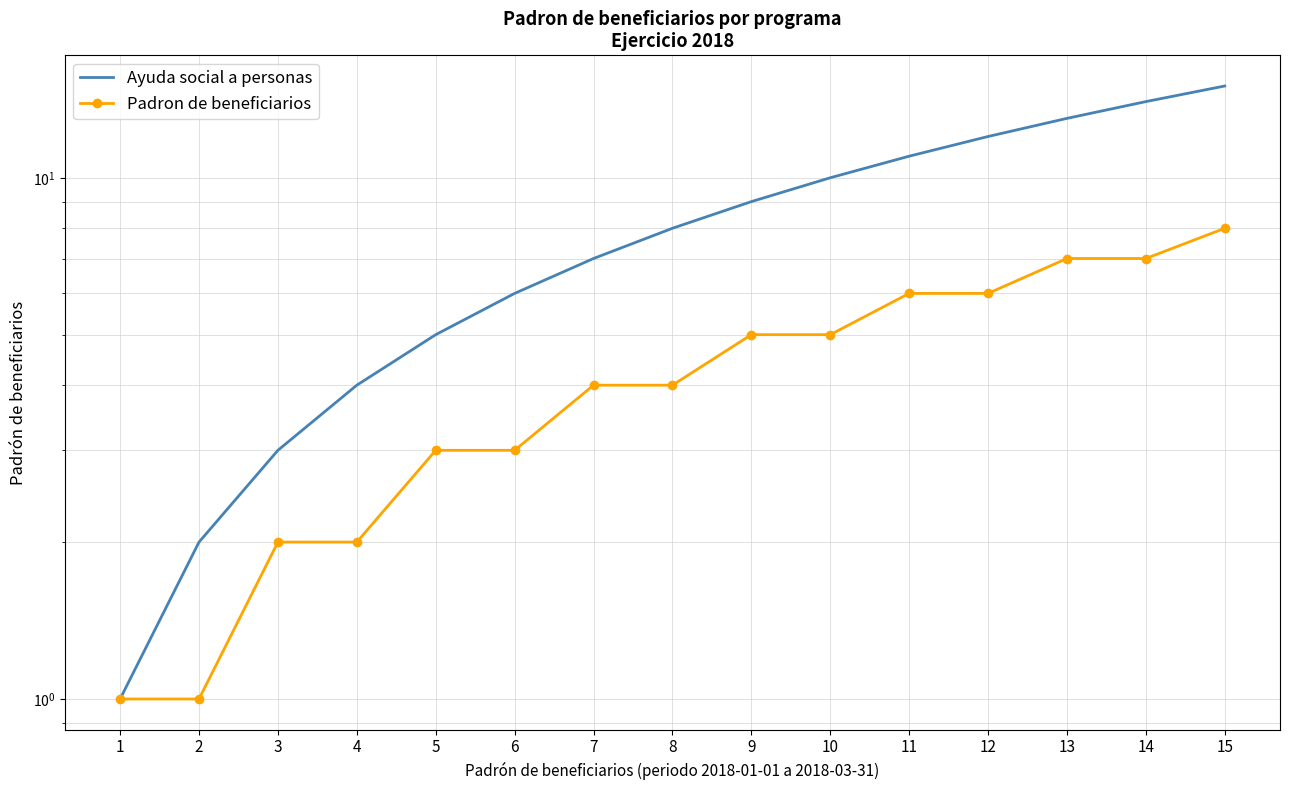

Where is Ayuda social a personas nearest to the value 8?

8